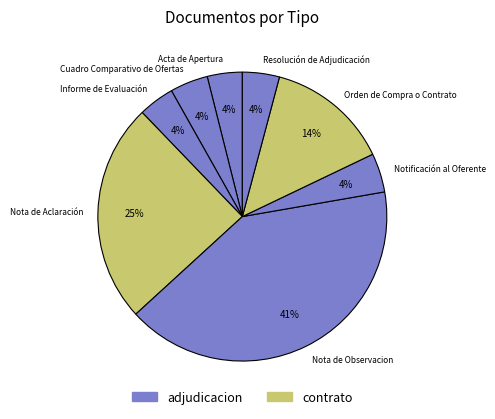

Does any single category account for the majority?

No